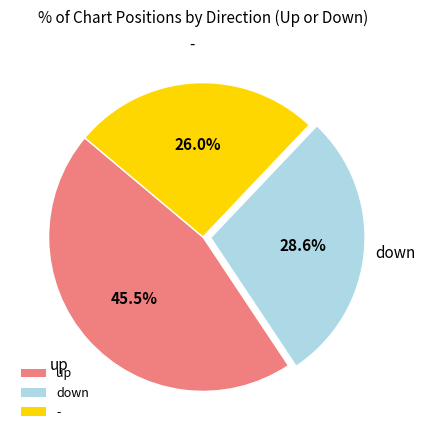

To the nearest percent, what is the average slice percentage?

33%